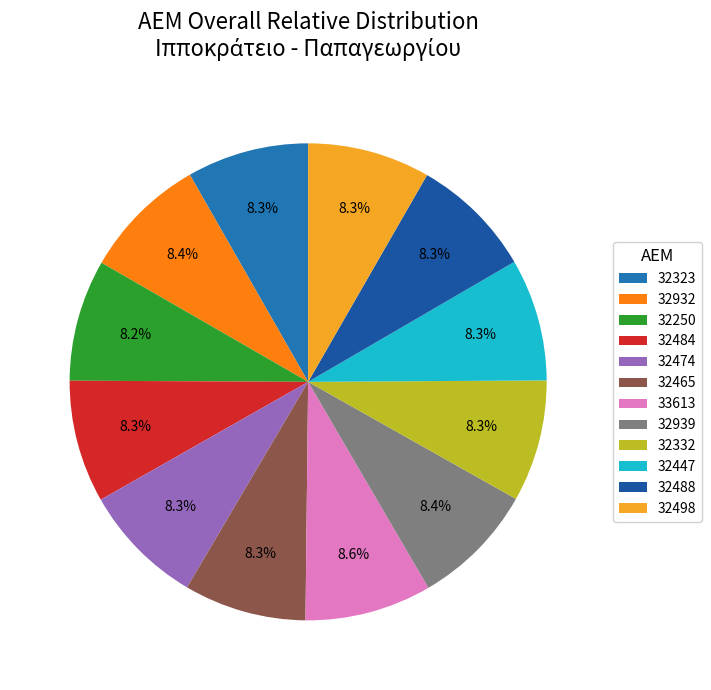

What is the largest slice in the pie chart?

33613